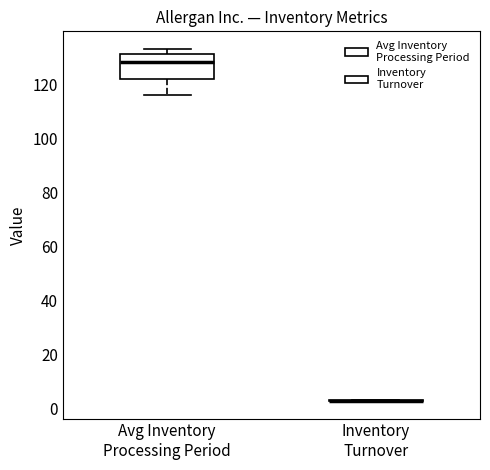

Reading left to right, read every box against the y-axis: the position of its median line, the range the box covers, and the ends of its whiskers. The values are not printed on the chart, so give them approximately, as read against the axis.

Avg Inventory Processing Period: median 128, box 122 to 132, whiskers 116 to 134
Inventory Turnover: box collapsed to a line at 2, whiskers 2 to 4